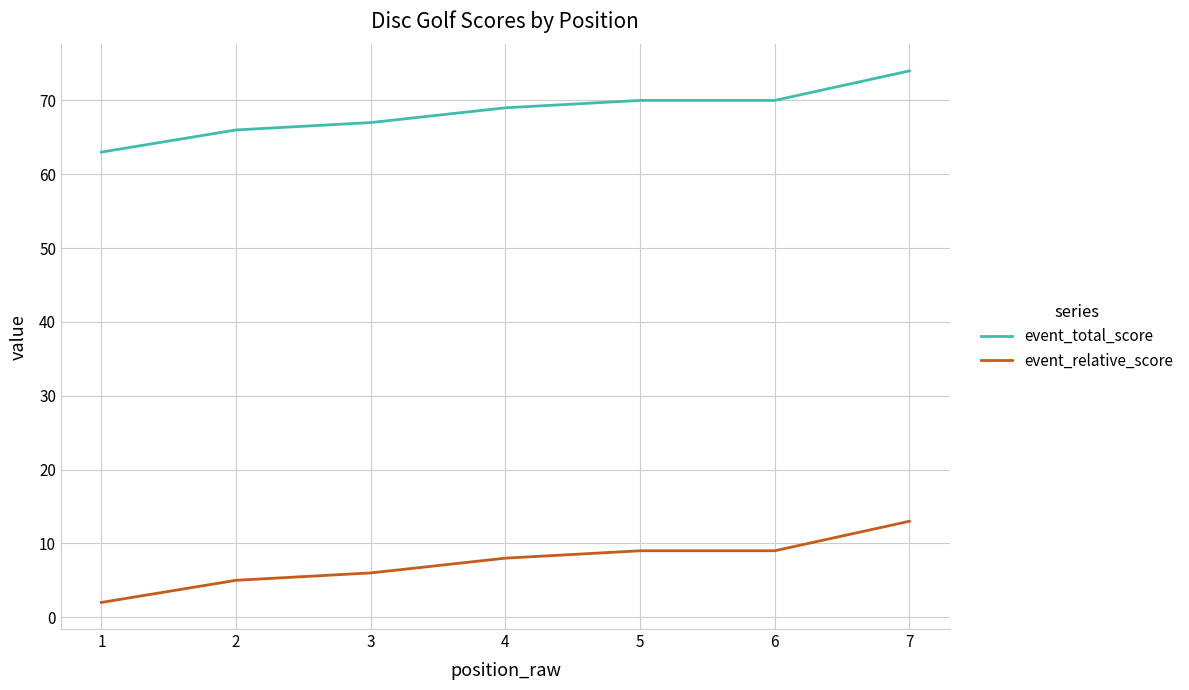

What value does the event_relative_score series have at 4?

8